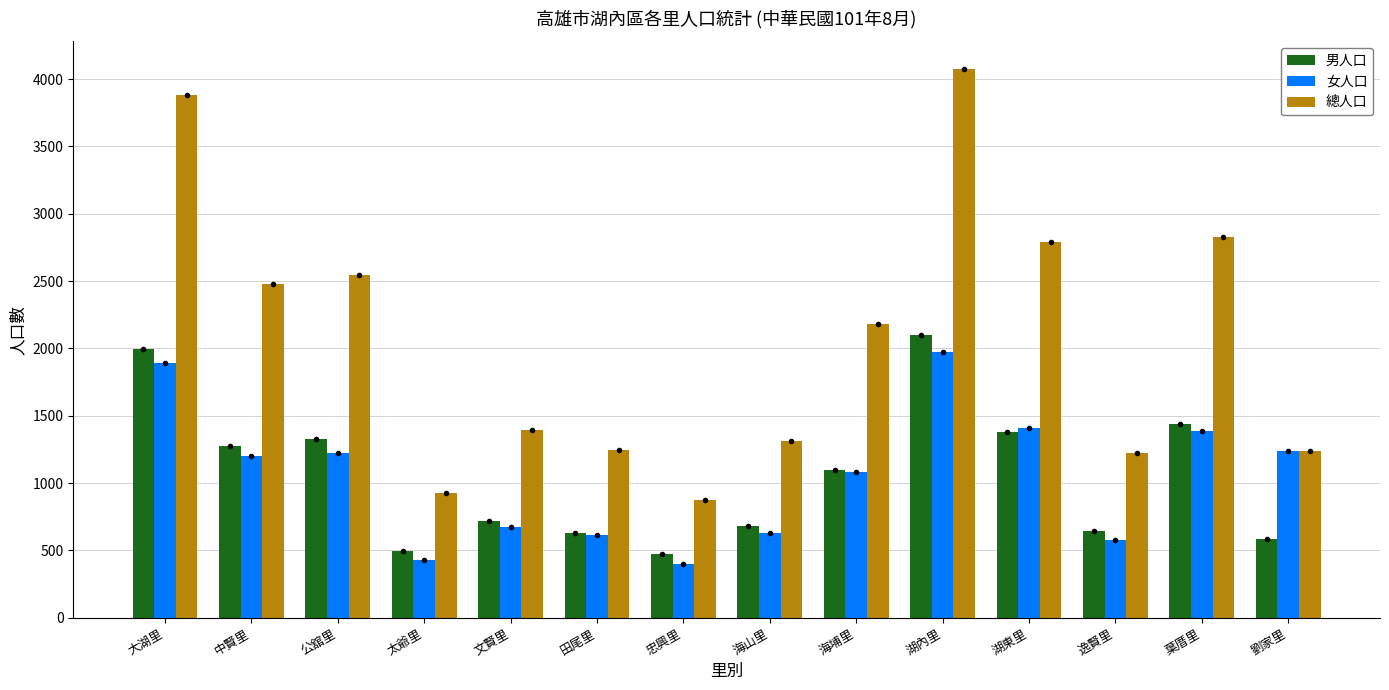

The value of 女人口 at 文賢里 is 674. True or false?

True